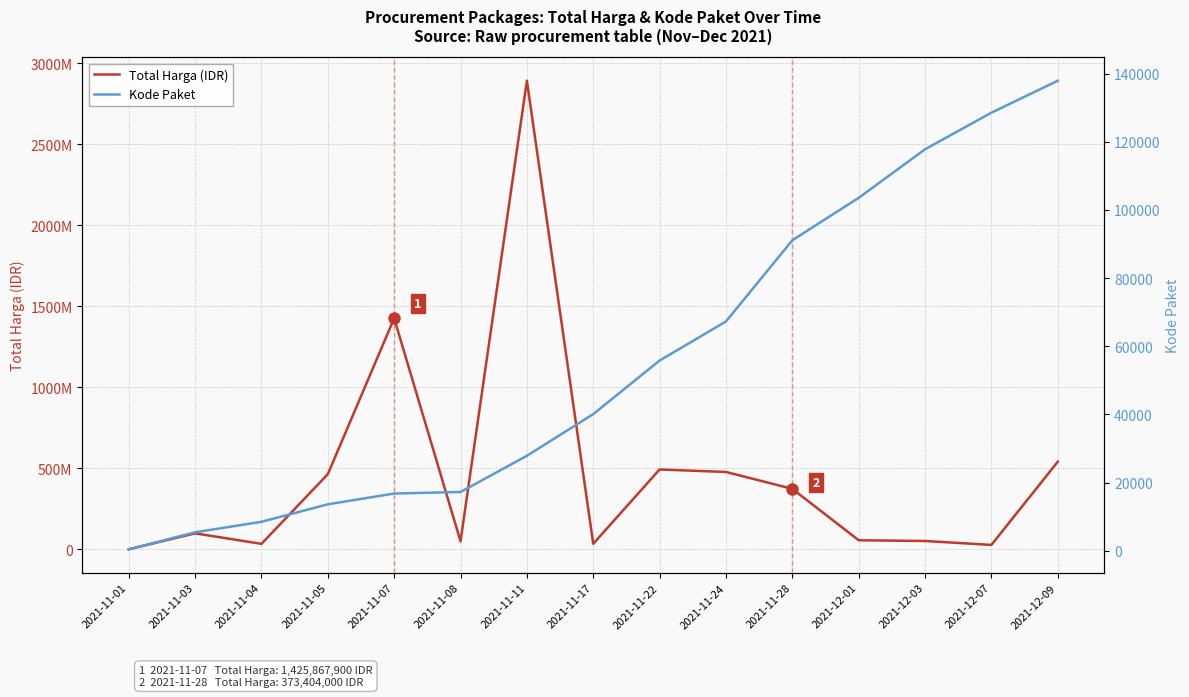

Rank the categories by Total Harga (IDR) value from highest to lowest.

2021-11-11, 2021-11-07, 2021-12-09, 2021-11-22, 2021-11-24, 2021-11-05, 2021-11-28, 2021-11-03, 2021-12-01, 2021-12-03, 2021-11-08, 2021-11-17, 2021-11-04, 2021-12-07, 2021-11-01